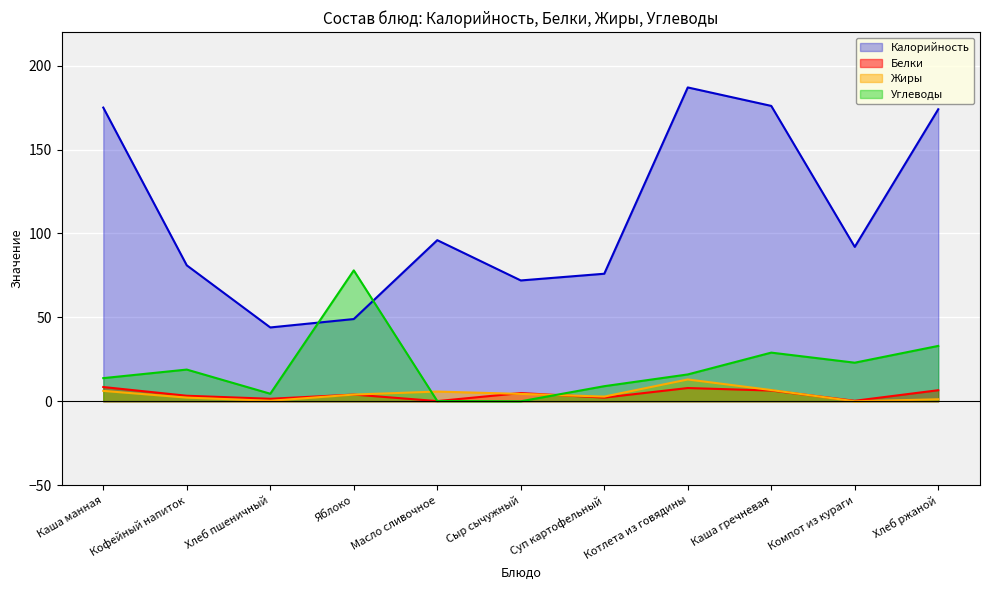

Reading right to left, extract all data points from this chart.

Калорийность: 174.0	92.0	176.0	187.0	76.0	72.0	96.0	49.0	44.0	81.0	175.0
Белки: 6.6	0.3	6.4	7.9	2.2	4.9	0.1	4.0	1.5	3.3	8.5
Жиры: 1.2	0.0	6.7	13.0	2.8	4.4	5.8	4.0	0.3	2.2	6.2
Углеводы: 33.0	23.0	29.0	16.0	9.0	0.0	0.2	78.0	4.5	18.9	13.8